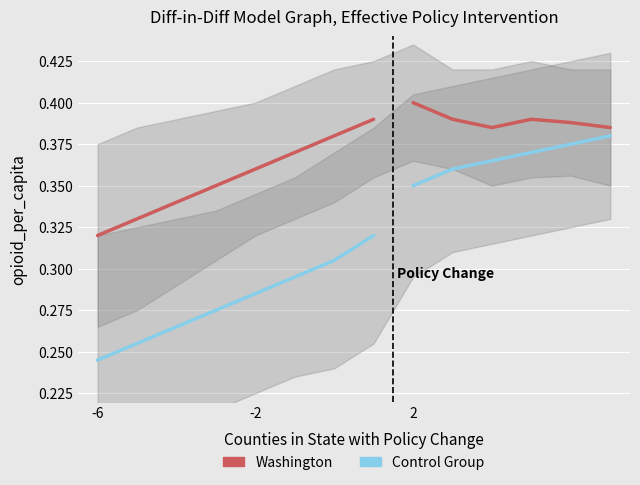

True or false: Control Group and Washington intersect in this chart.

False